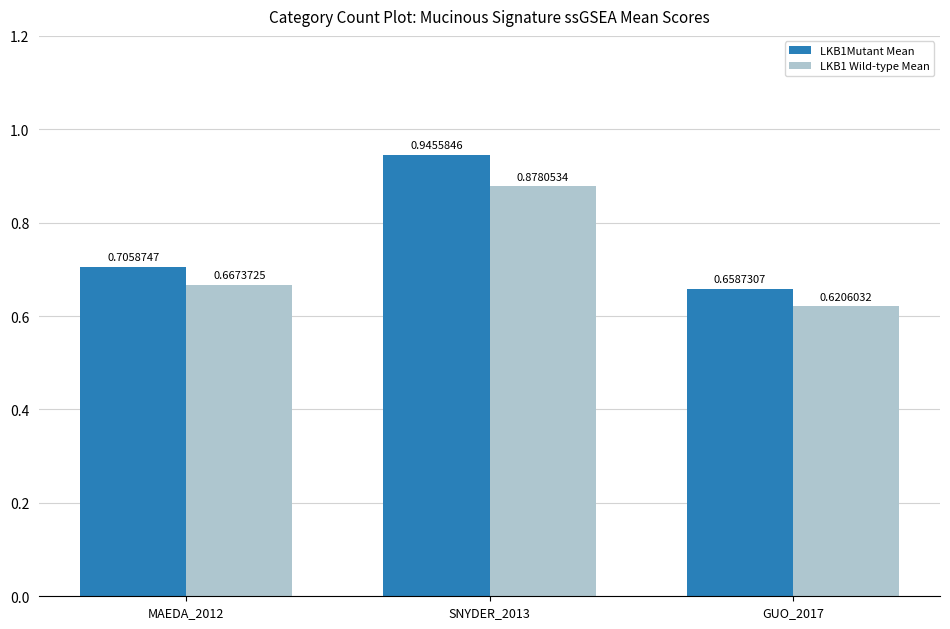

Which series has the largest total across all categories?

LKB1Mutant Mean